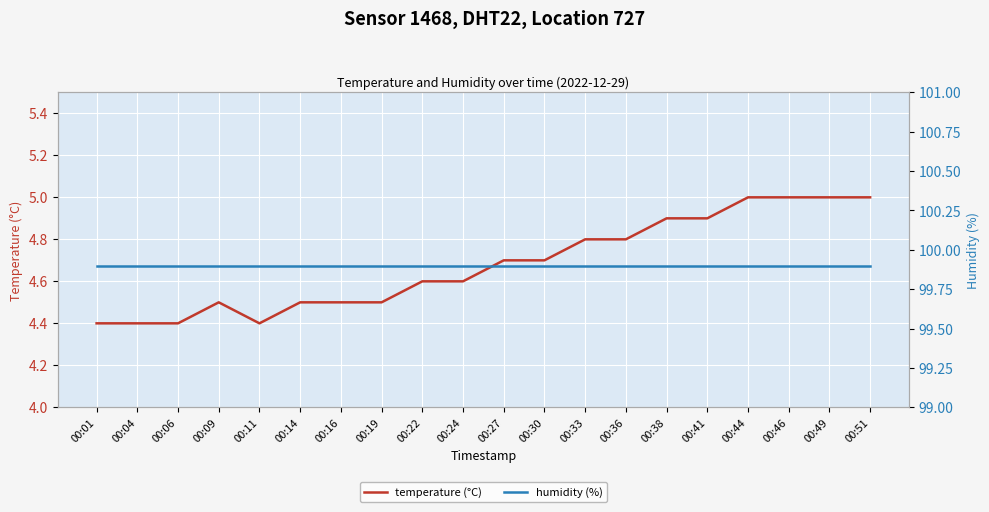

How many interior local valleys does the temperature (°C) series have?

1